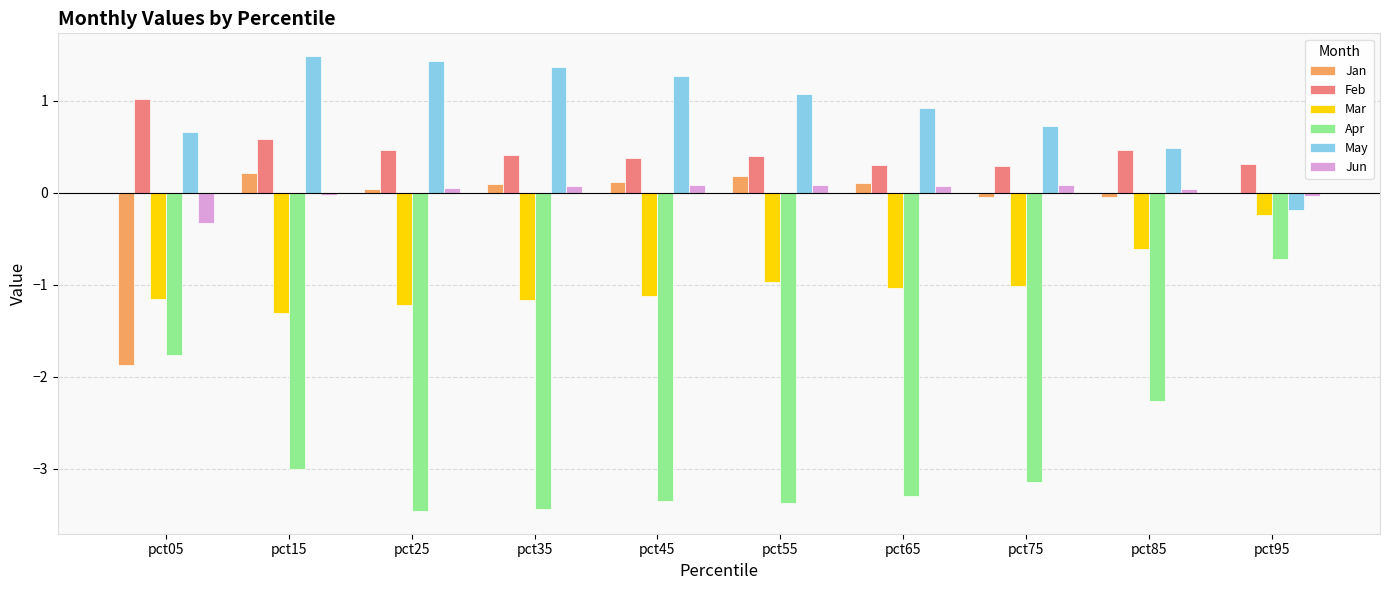

What is the maximum value for Apr?

-0.7